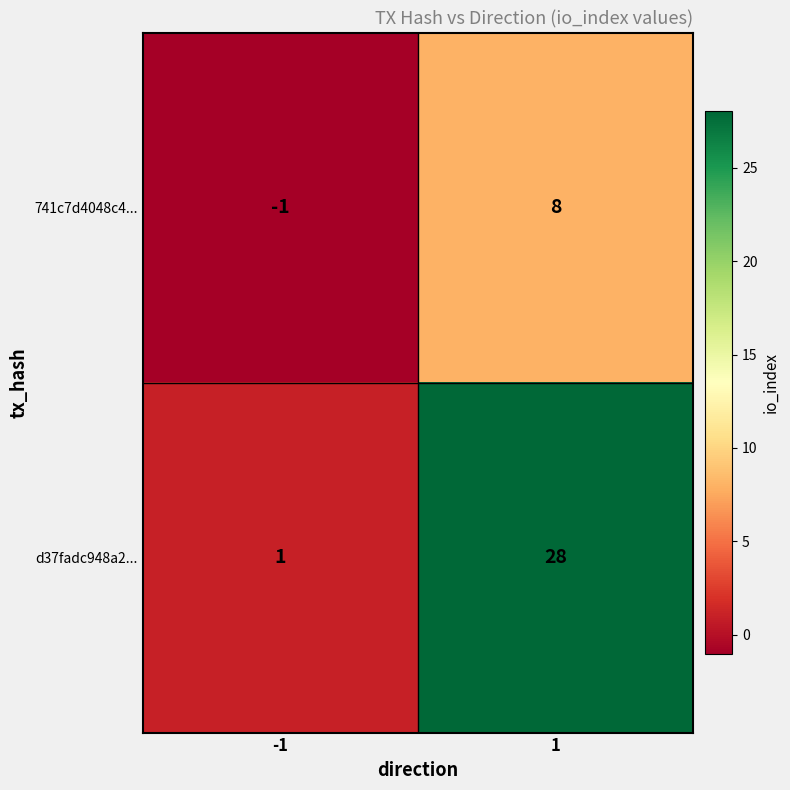

How many values in 741c7d4048c4... are above zero?

1